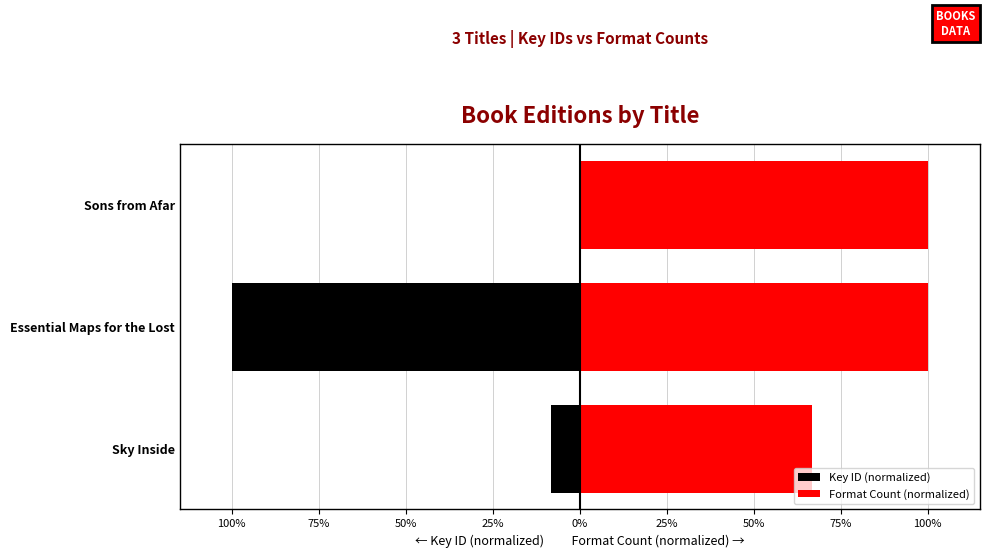

The Format Count (normalized) series shows 35.1 at Sky Inside. True or false?

False